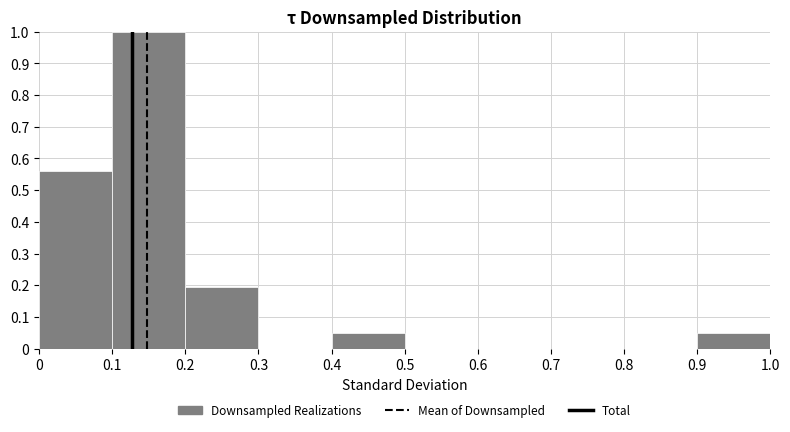

Reading left to right, list every bar in this chart as the range it spans on the x-axis followed by its height. The values are not printed on the chart, so give them approximately, as read against the axis.

0 to 0.1: 0.56
0.1 to 0.2: 1.00
0.2 to 0.3: 0.20
0.3 to 0.4: 0
0.4 to 0.5: 0.05
0.5 to 0.6: 0
0.6 to 0.7: 0
0.7 to 0.8: 0
0.8 to 0.9: 0
0.9 to 1.0: 0.05